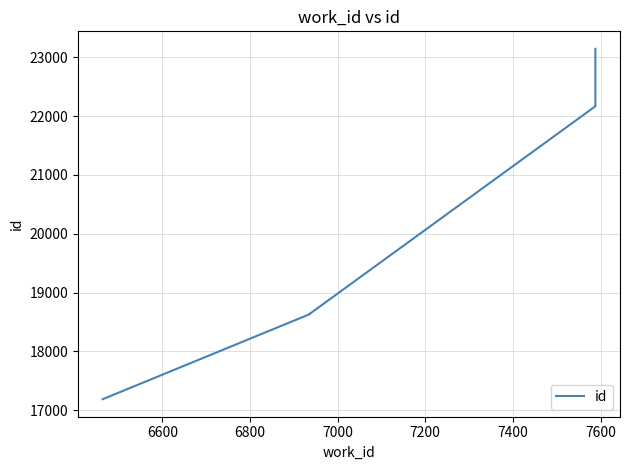

What is the difference between the second highest and second lowest values?

3536